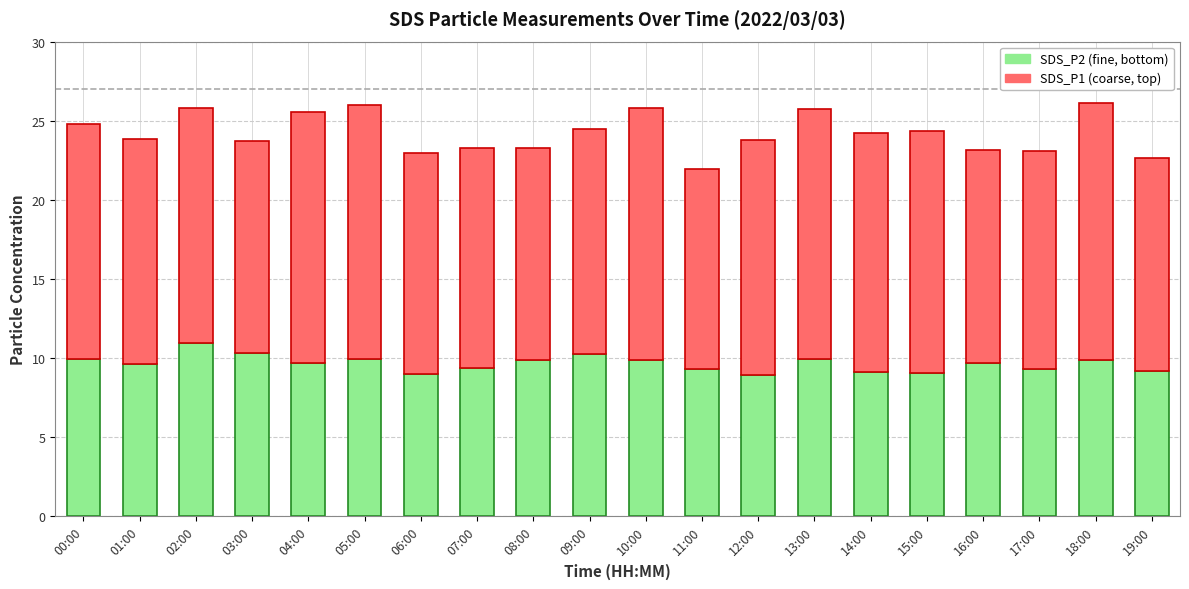

What is the total value across all series at 09:00?

24.5